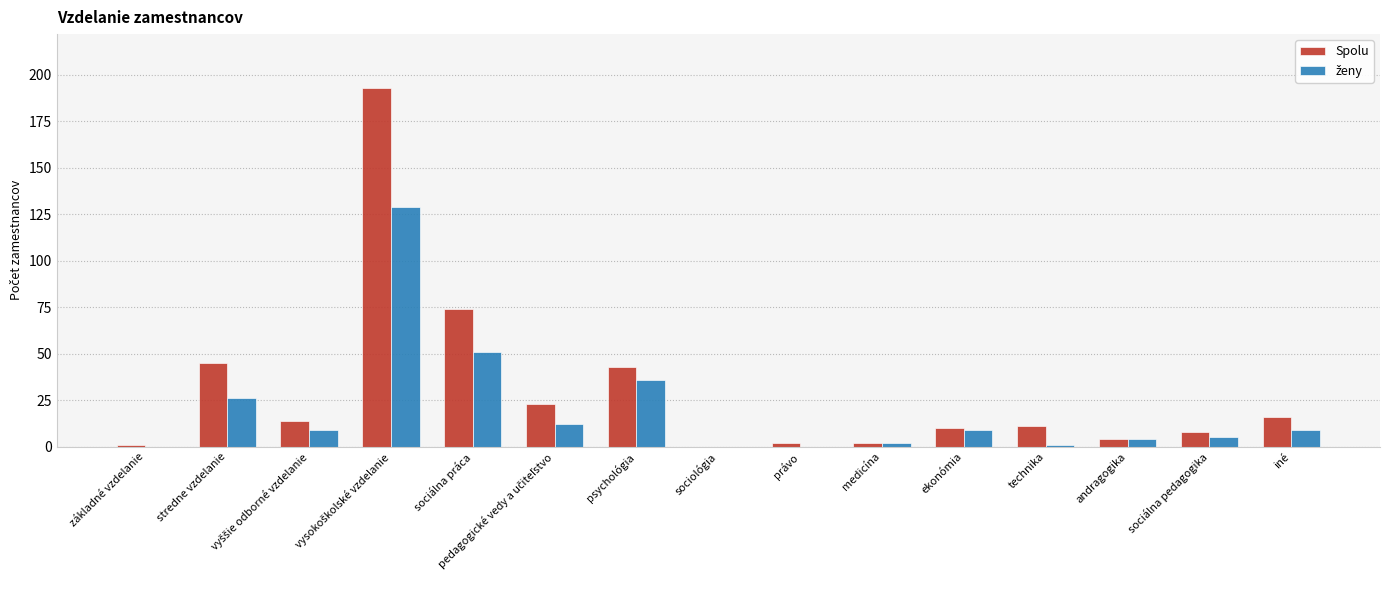

What is the maximum value for Spolu?

193